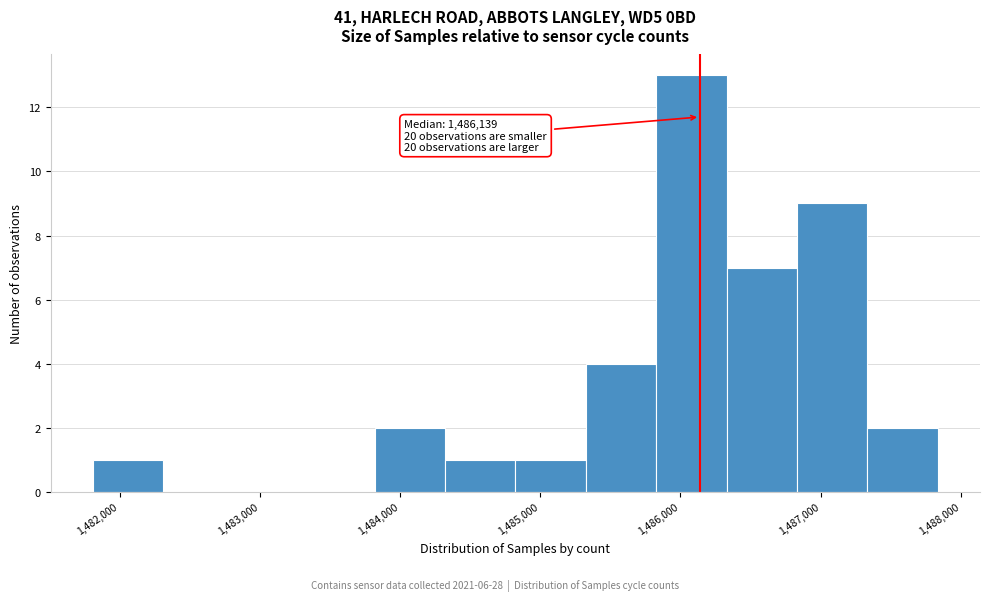

Over which range of the x-axis is the bar tallest?

1485800 to 1486300